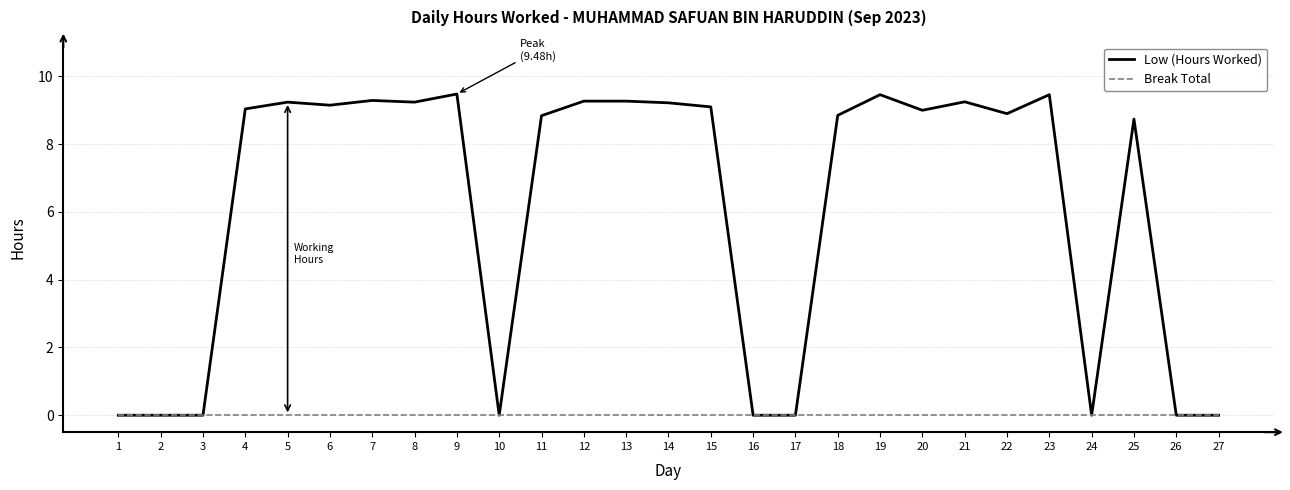

Rank the series by their maximum value, from lowest to highest.

Break Total, Low (Hours Worked)